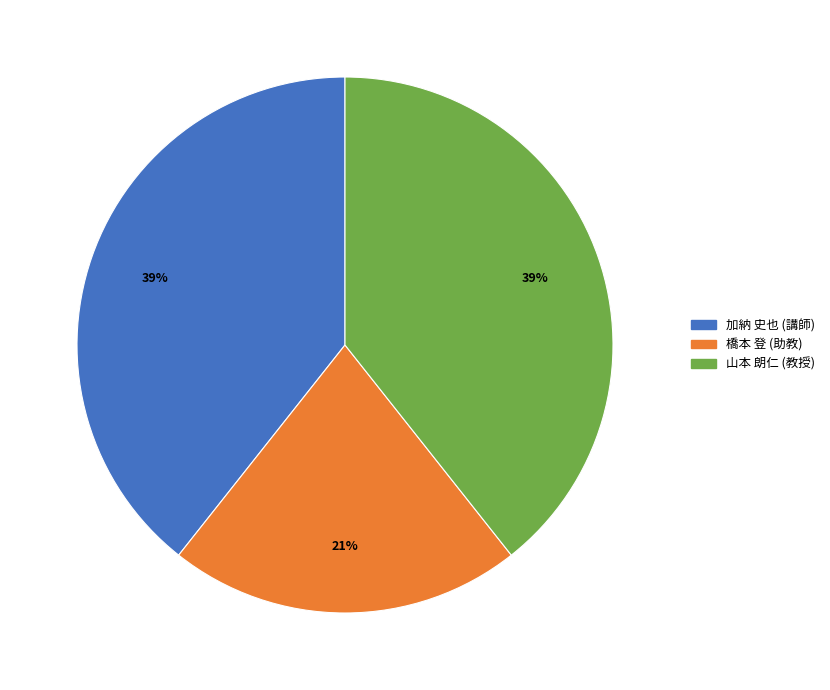

To the nearest percent, what is the difference between the largest and smallest slice percentages?

18%